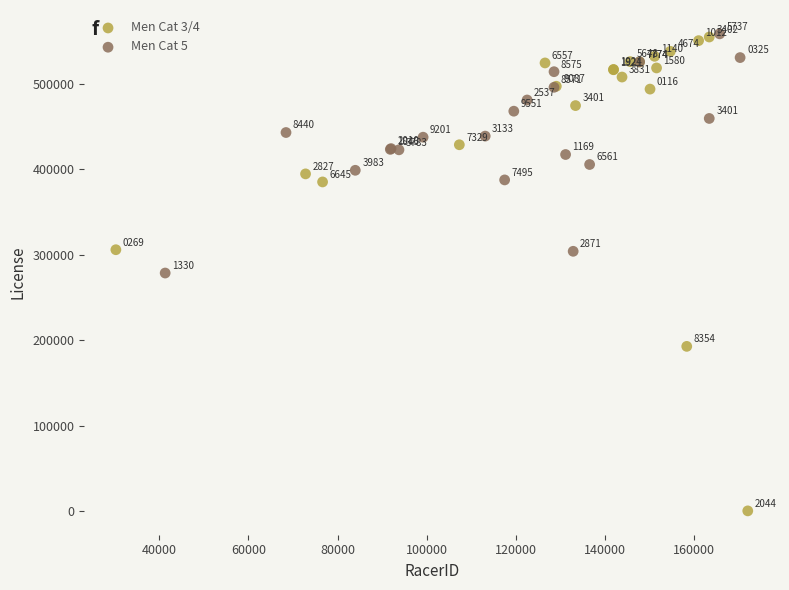

What are all the series names shown in the legend?

Men Cat 3/4, Men Cat 5